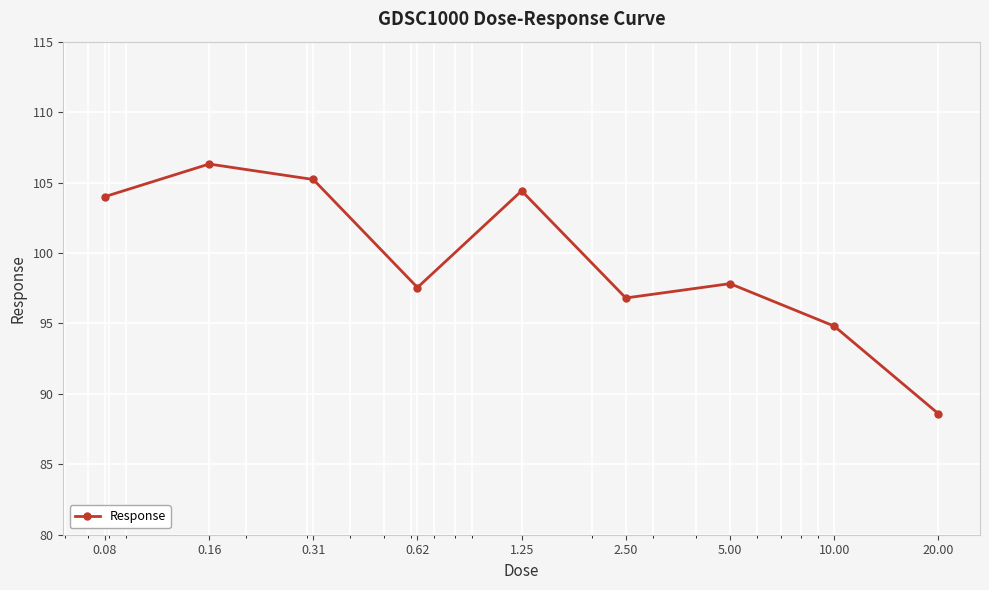

What is the value of the 6th point from the left?

96.8